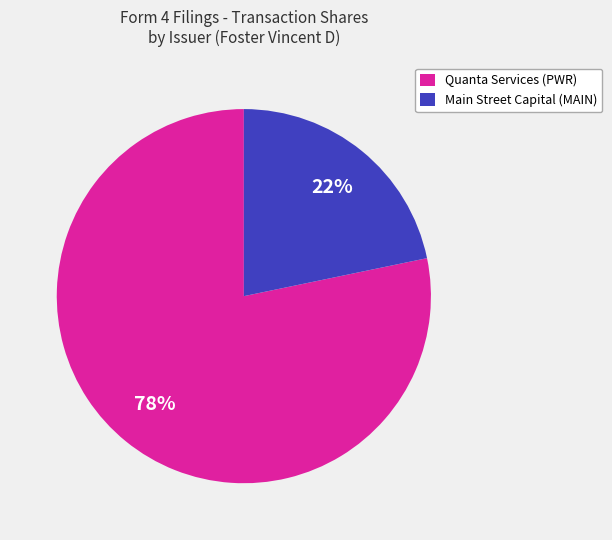

What is the ratio of the value at Main Street Capital (MAIN) to the value at Quanta Services (PWR)?

0.3